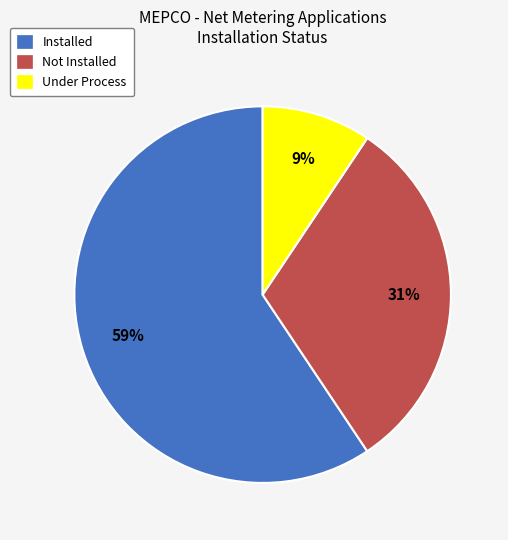

Between Under Process and Not Installed, which is larger?

Not Installed